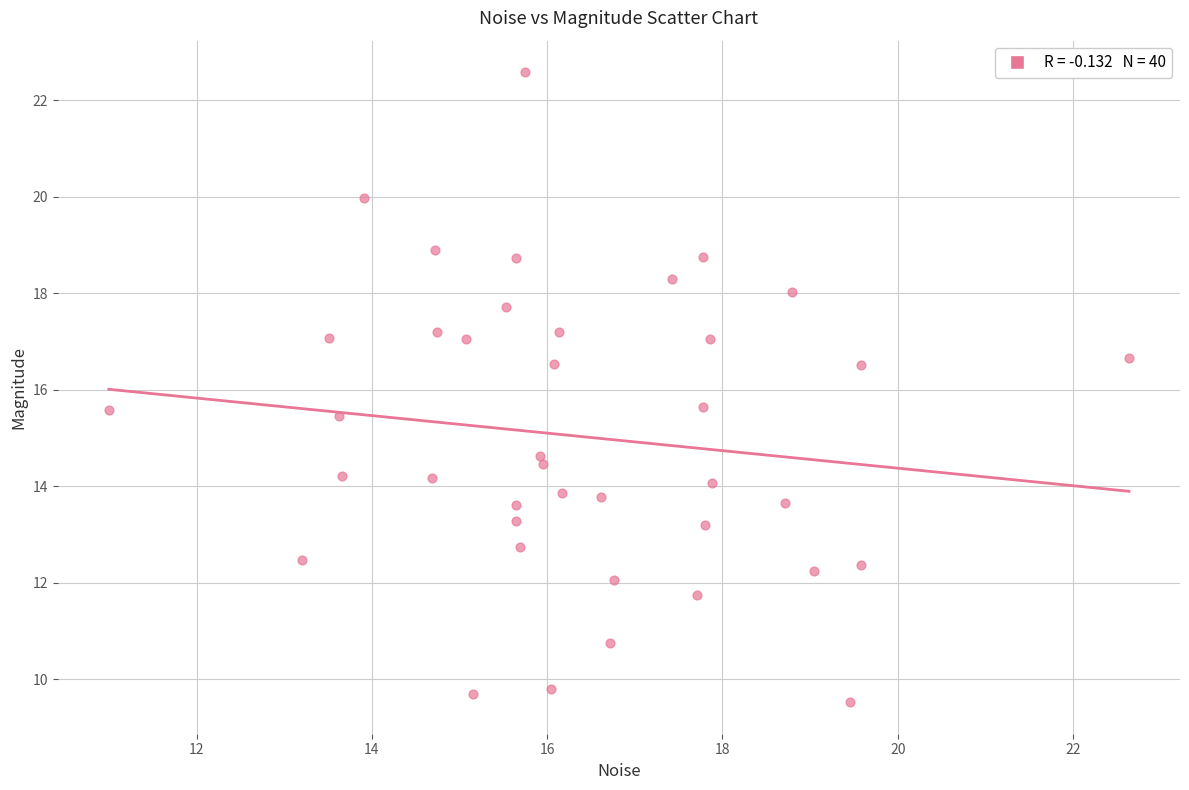

What is the range of X values (max minus min)?

11.6